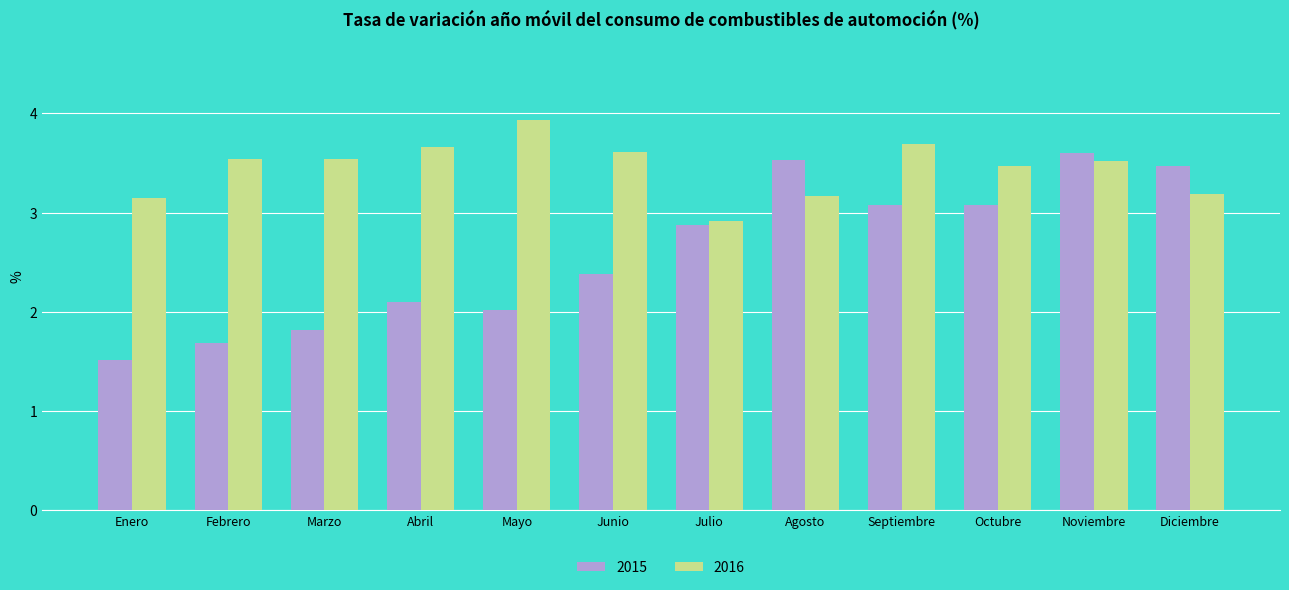

Which series has the largest range (max minus min)?

2015